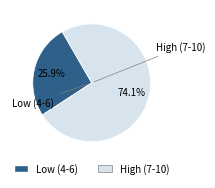

Does Low (4-6) account for over 50% of the chart?

No